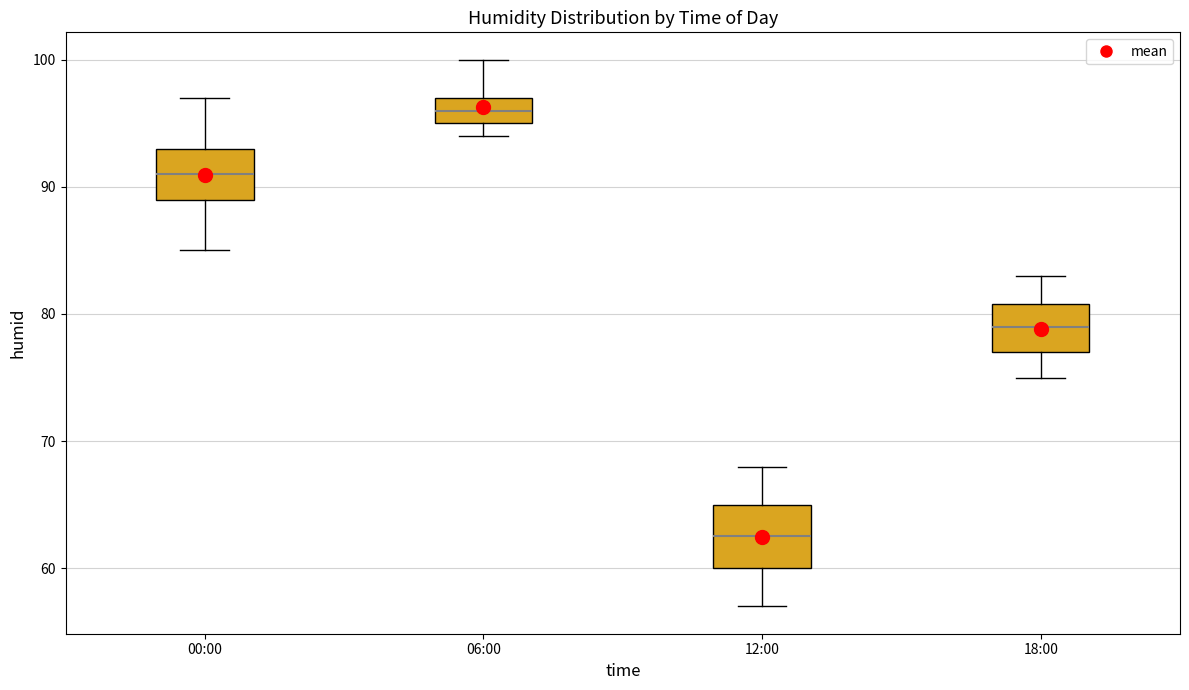

Reading left to right, transcribe this box plot: for each box, give where its median line is, the range the box spans, and where its two whiskers end, as read against the y-axis. The values are not printed on the chart, so give them approximately, as read against the axis.

00:00: median 91, box 89 to 93, whiskers 85 to 97
06:00: median 96, box 95 to 97, whiskers 94 to 100
12:00: median 63, box 60 to 65, whiskers 57 to 68
18:00: median 79, box 77 to 81, whiskers 75 to 83